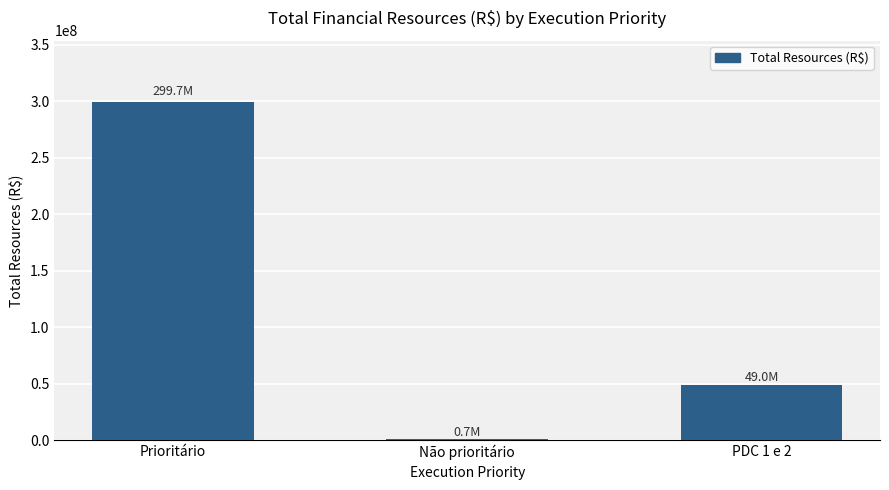

What is the sum of the values at Prioritário and PDC 1 e 2?

348743856.7